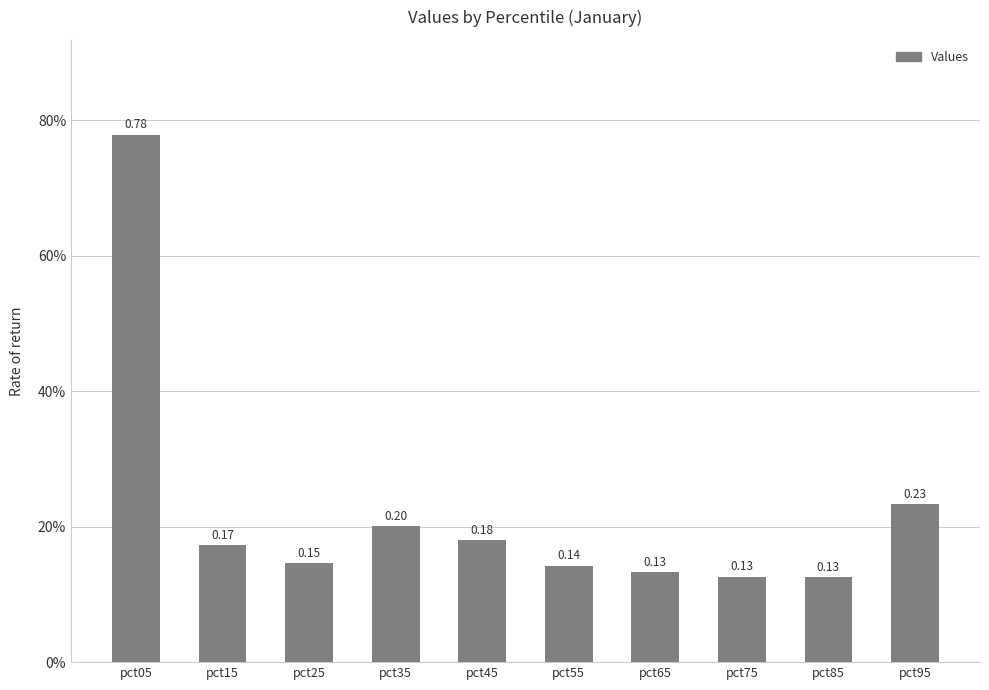

Read the value at pct95.

0.2